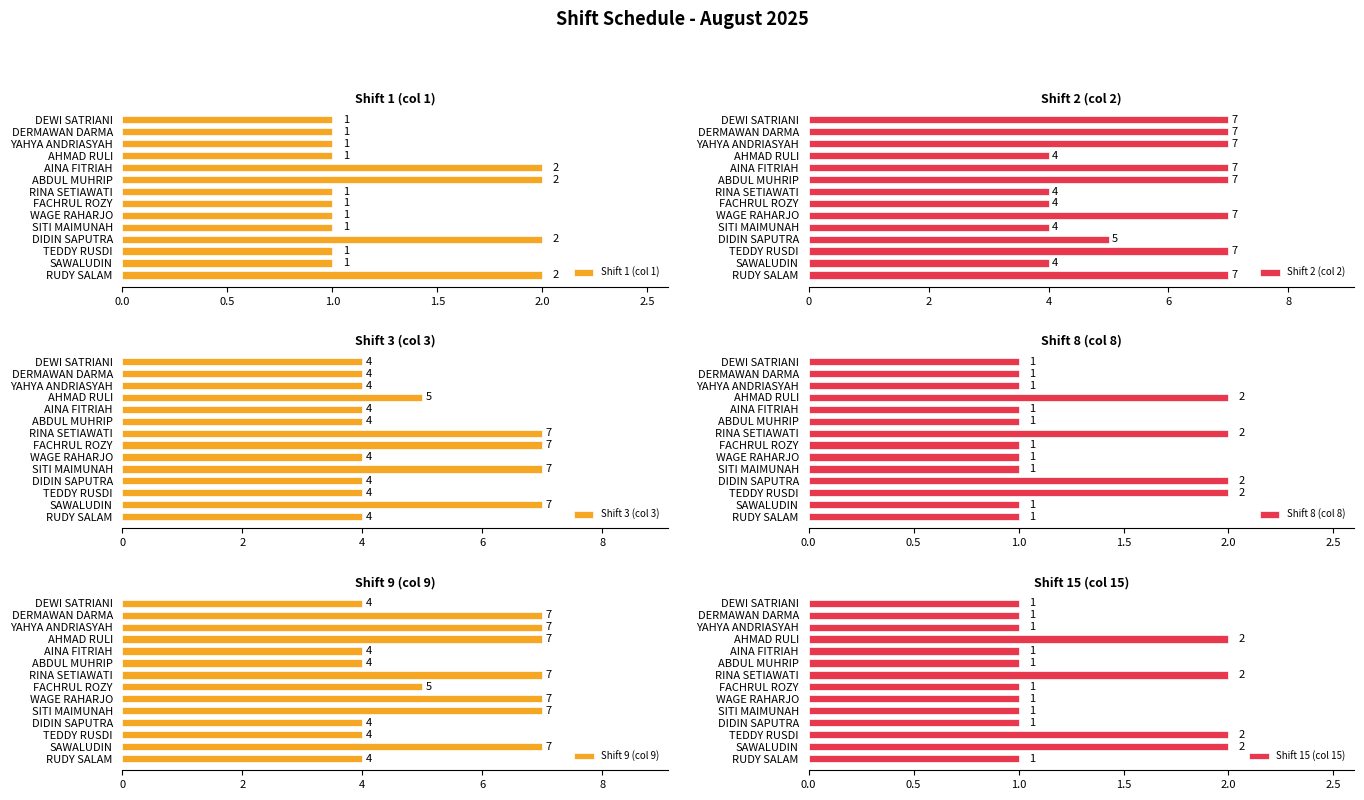

What is the sum of all Shift 1 (col 1) values?

18